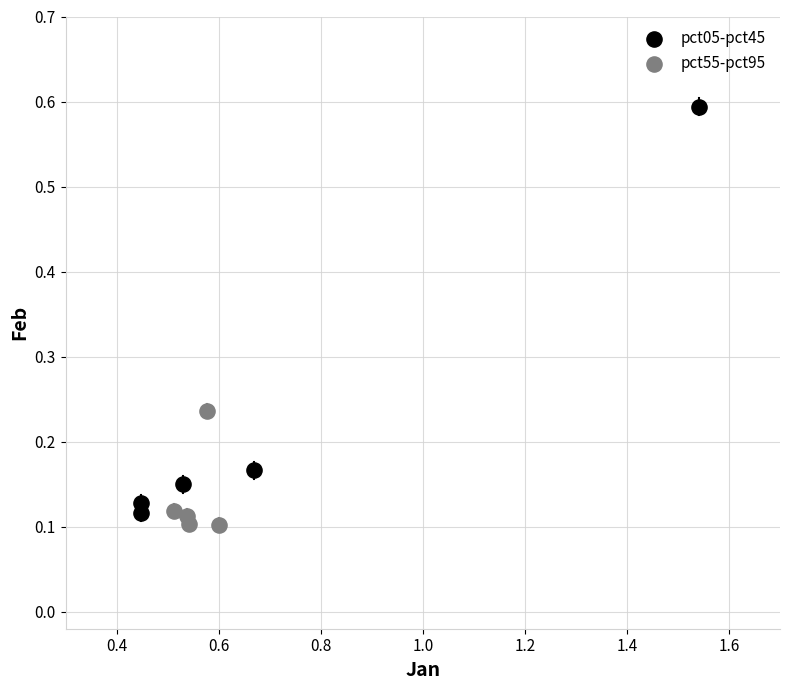

What are all the series names shown in the legend?

pct05-pct45, pct55-pct95